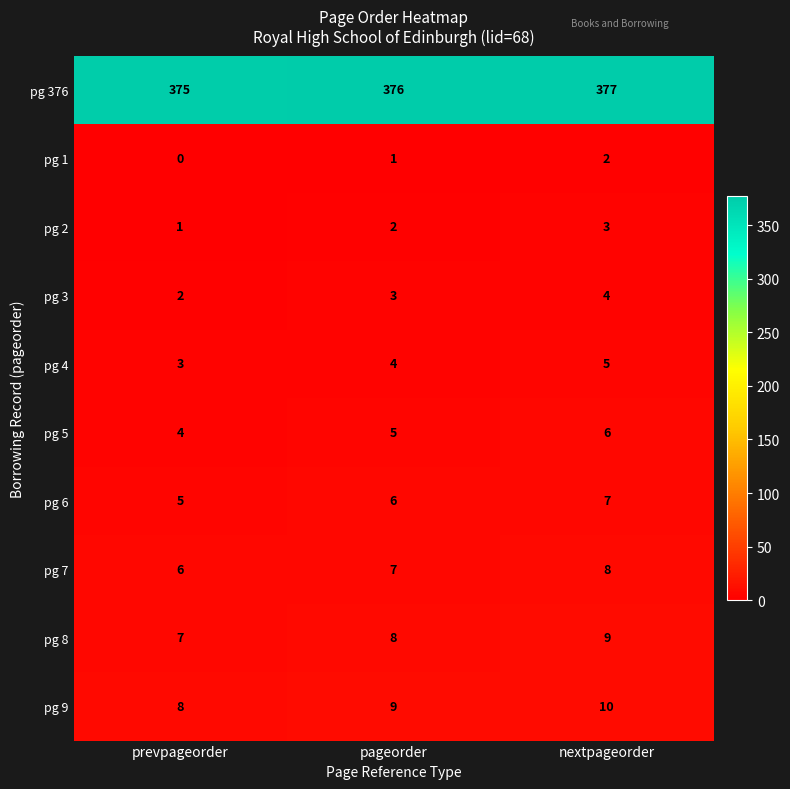

Rank the series at nextpageorder from lowest to highest value.

pg 1, pg 2, pg 3, pg 4, pg 5, pg 6, pg 7, pg 8, pg 9, pg 376